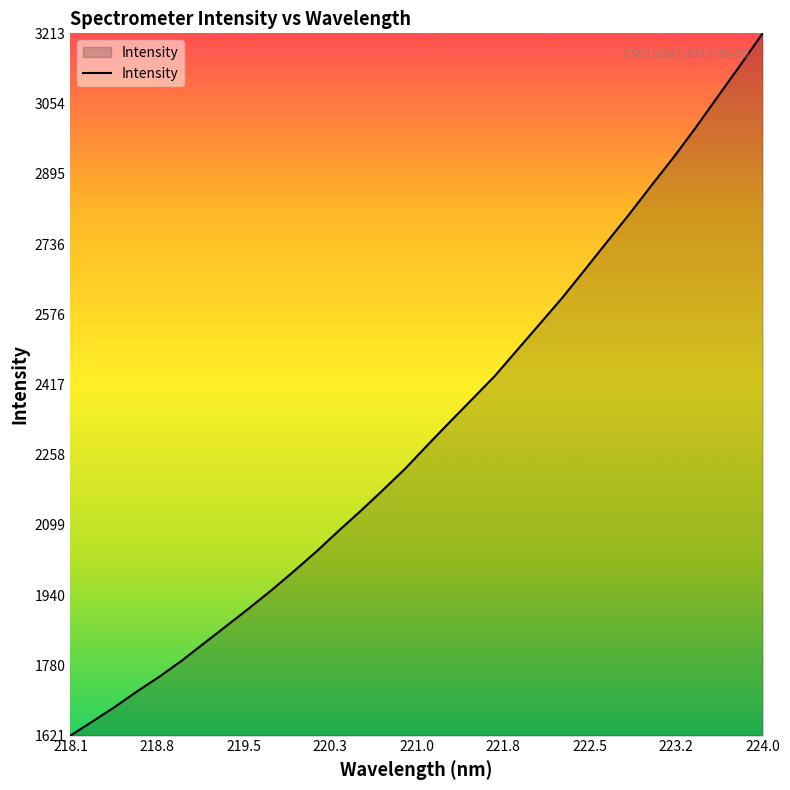

What is the greatest value displayed?

3213.1